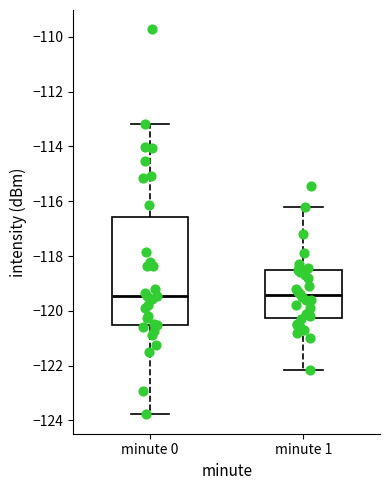

Comparing the boxes themselves (not the whiskers), which one is the tallest?

minute 0